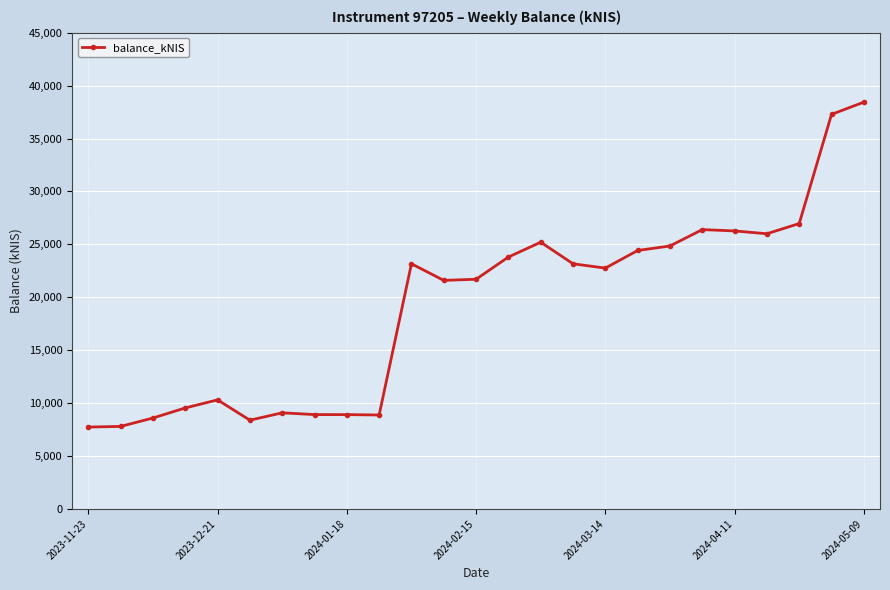

True or false: there are more than 2 points higher than both neighbors.

True